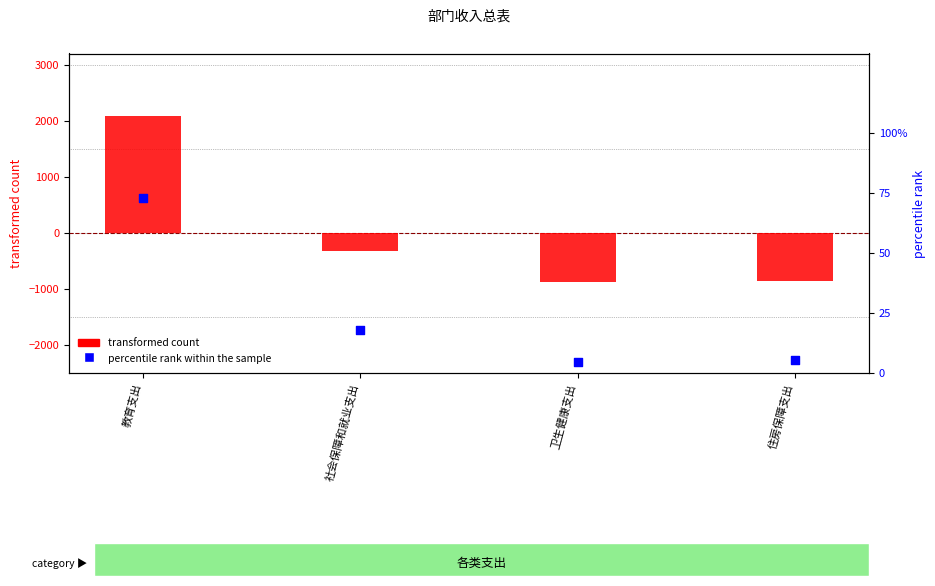

What are all the series names shown in the legend?

transformed count, percentile rank within the sample